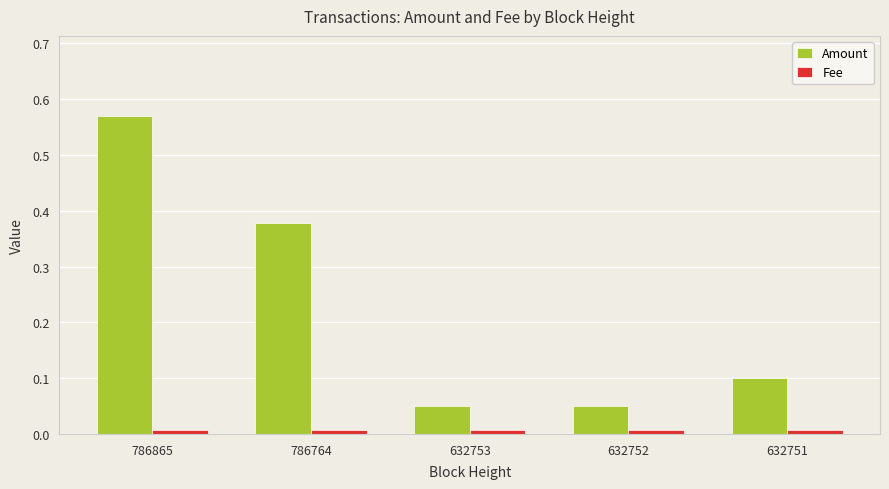

At which category is the sum across all series the highest?

786865